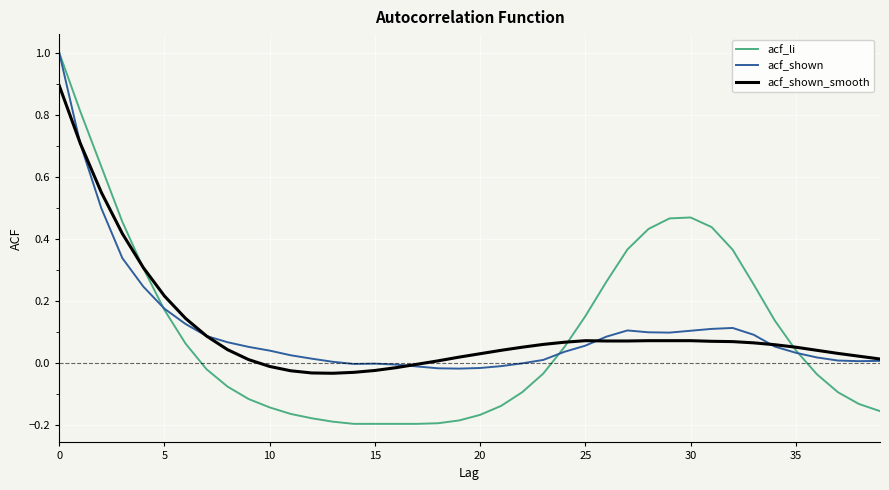

Does the chart display data point markers on the line(s)?

No